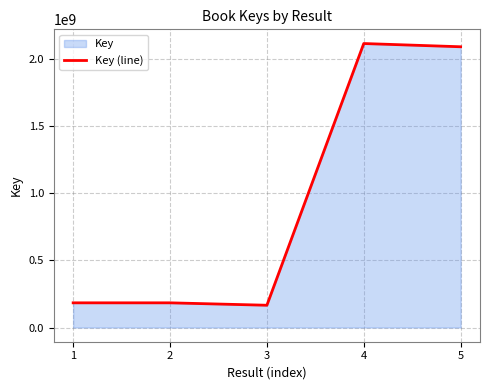

The chart shows a value of 184165300 at 1. True or false?

True